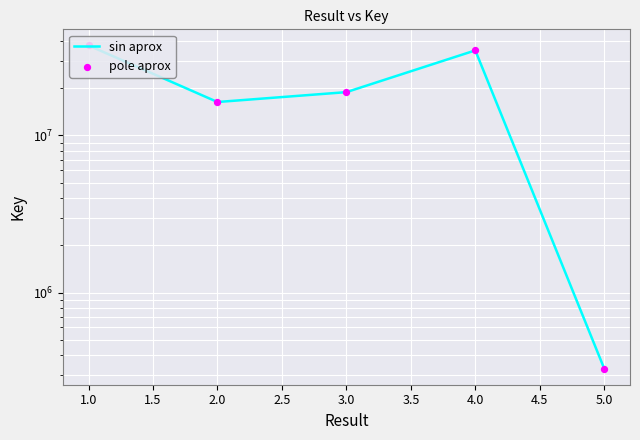

What are all the series names shown in the legend?

sin aprox, pole aprox